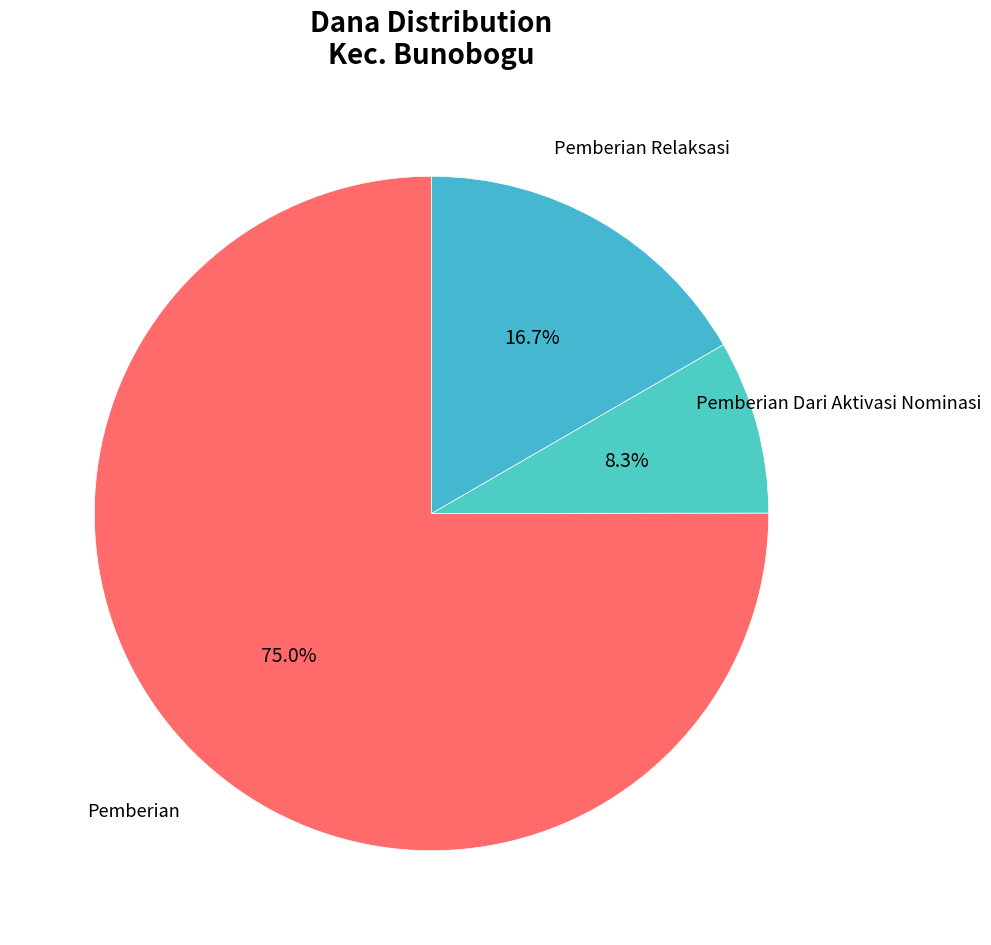

What is the ratio of the value at Pemberian to the value at Pemberian Relaksasi?

4.5